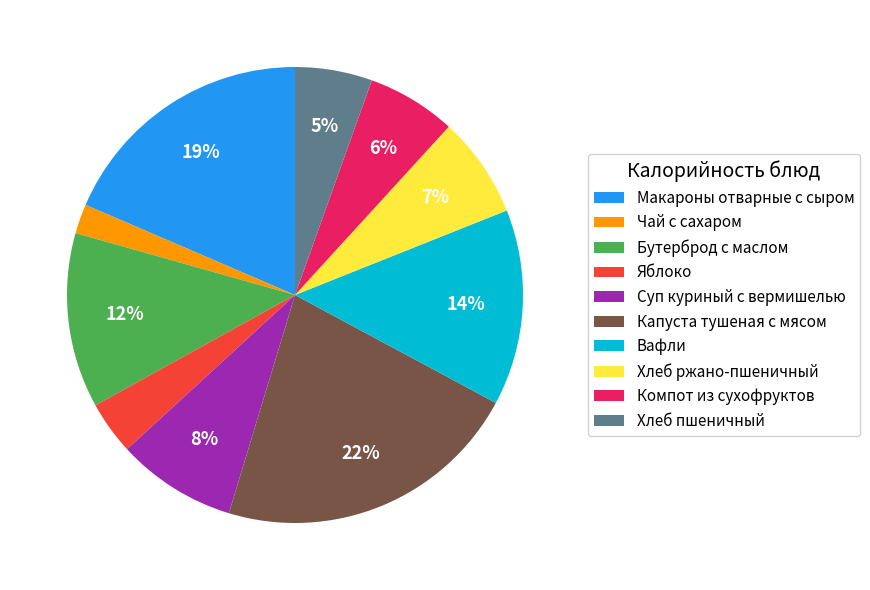

Combined, do Хлеб пшеничный and Суп куриный с вермишелью account for over 50%?

No